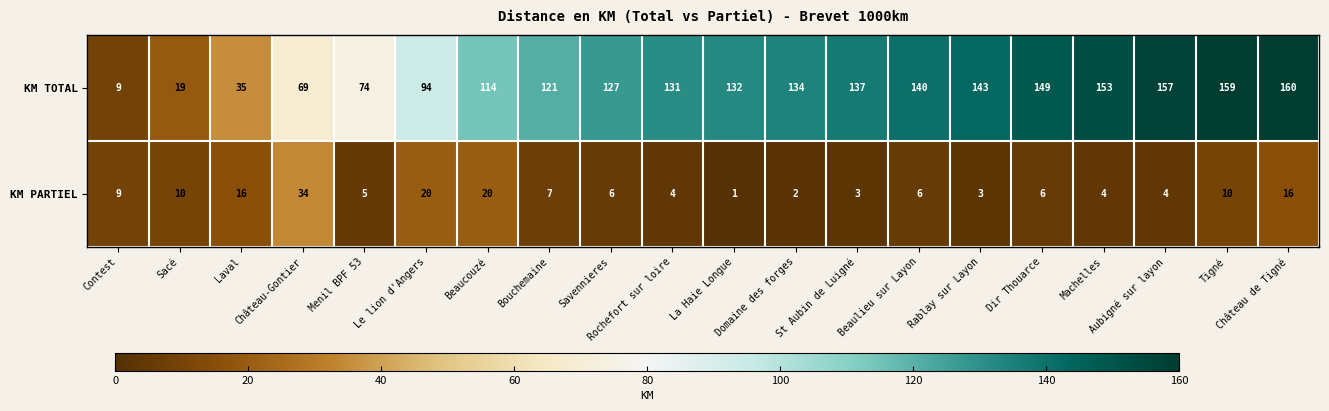

At which category is the sum across all series the highest?

Château de Tigné